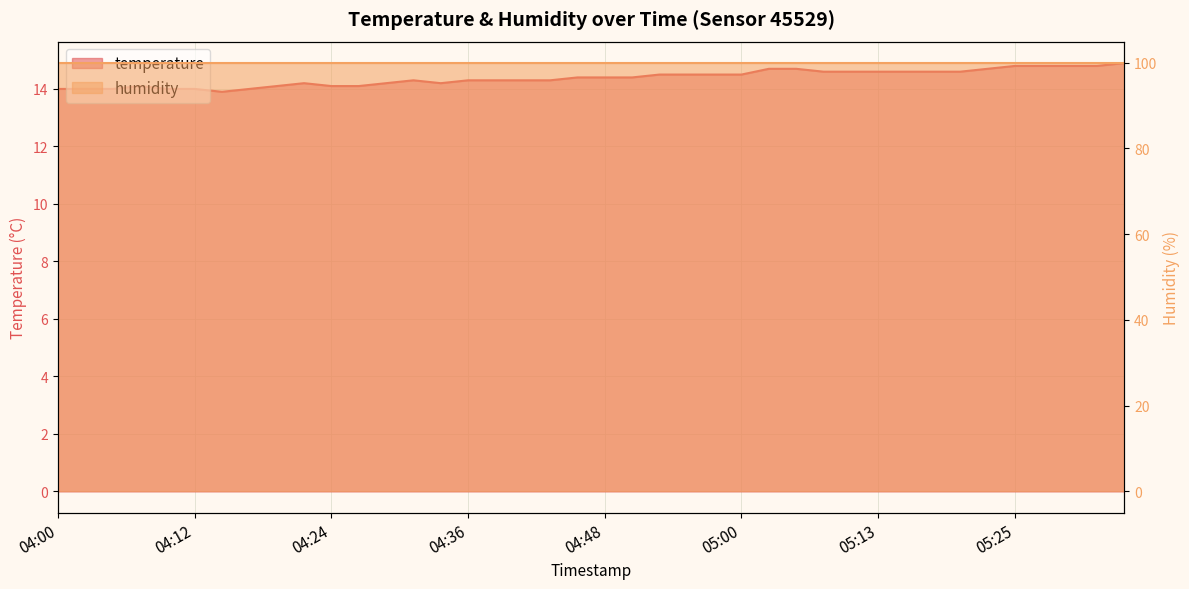

How many data points does each series have?

40